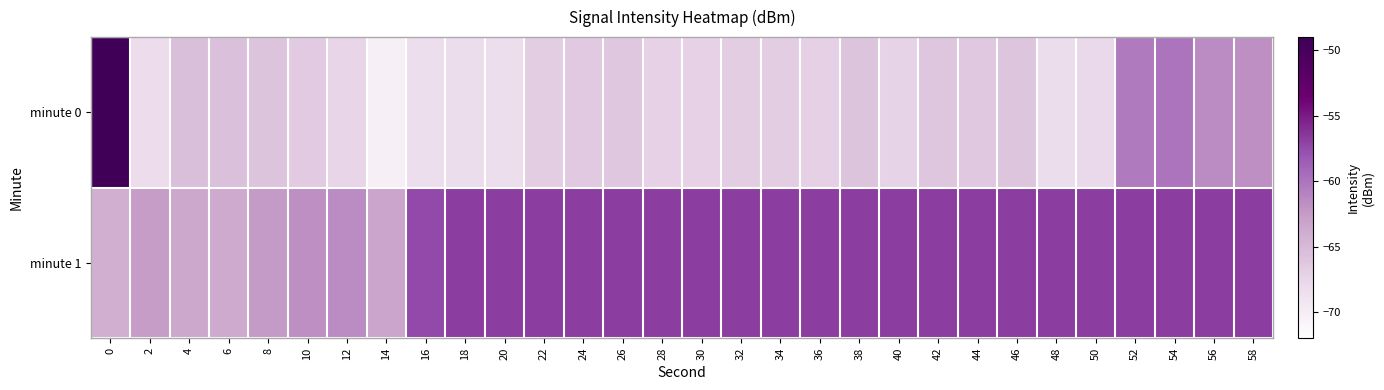

Rank the series by their maximum value, from lowest to highest.

minute 1, minute 0